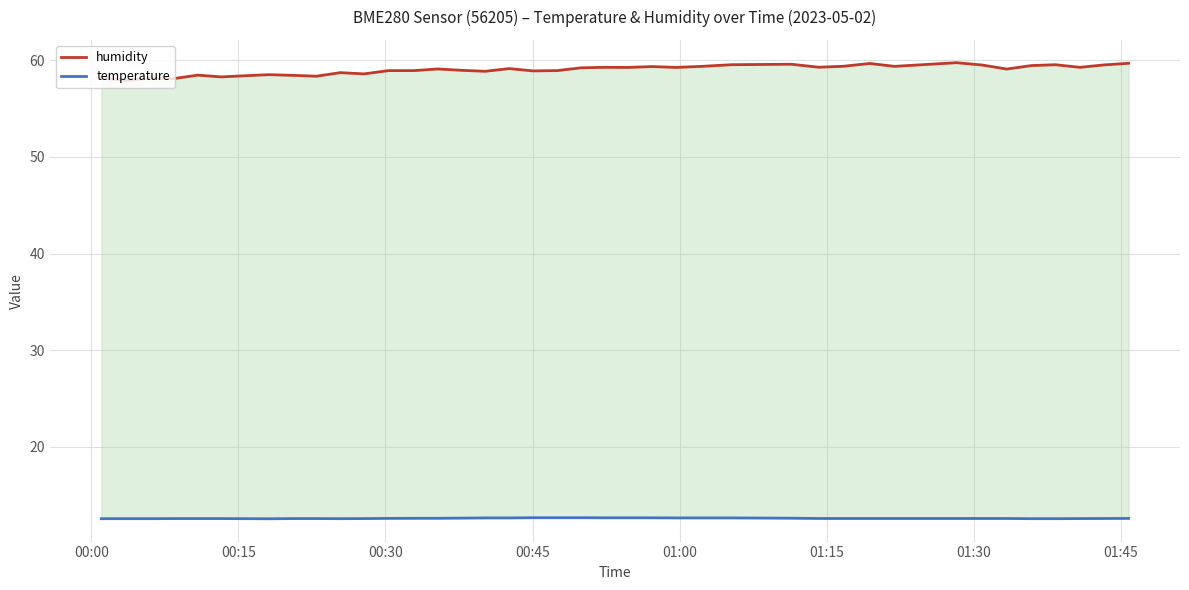

How many data points does each series have?

40